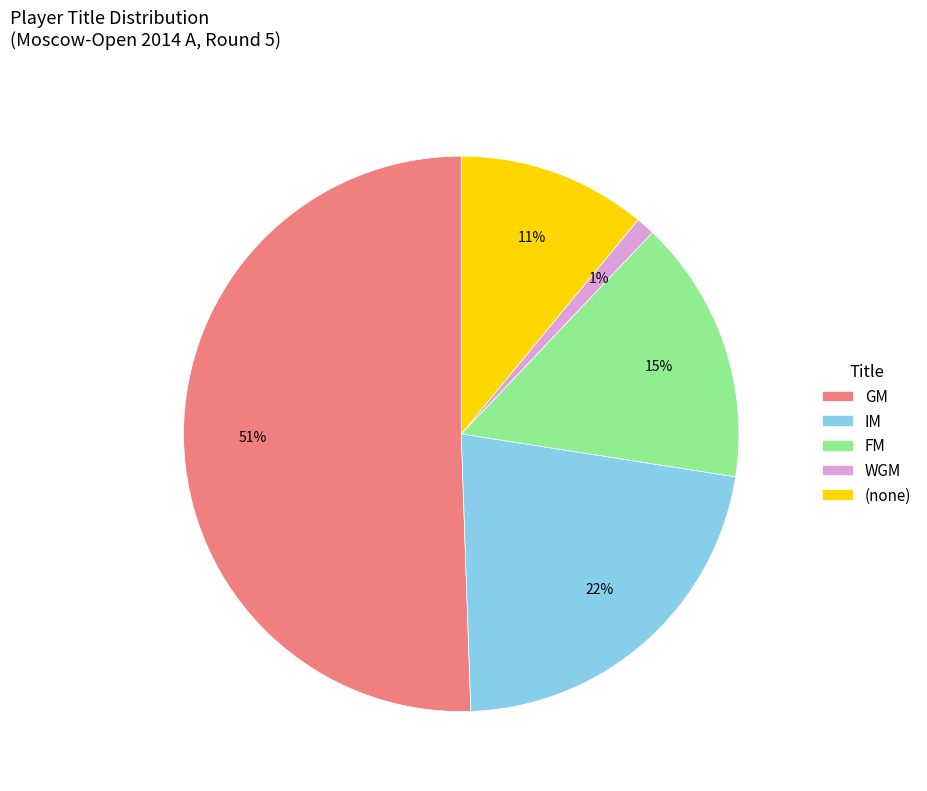

Which has a higher value, WGM or FM?

FM